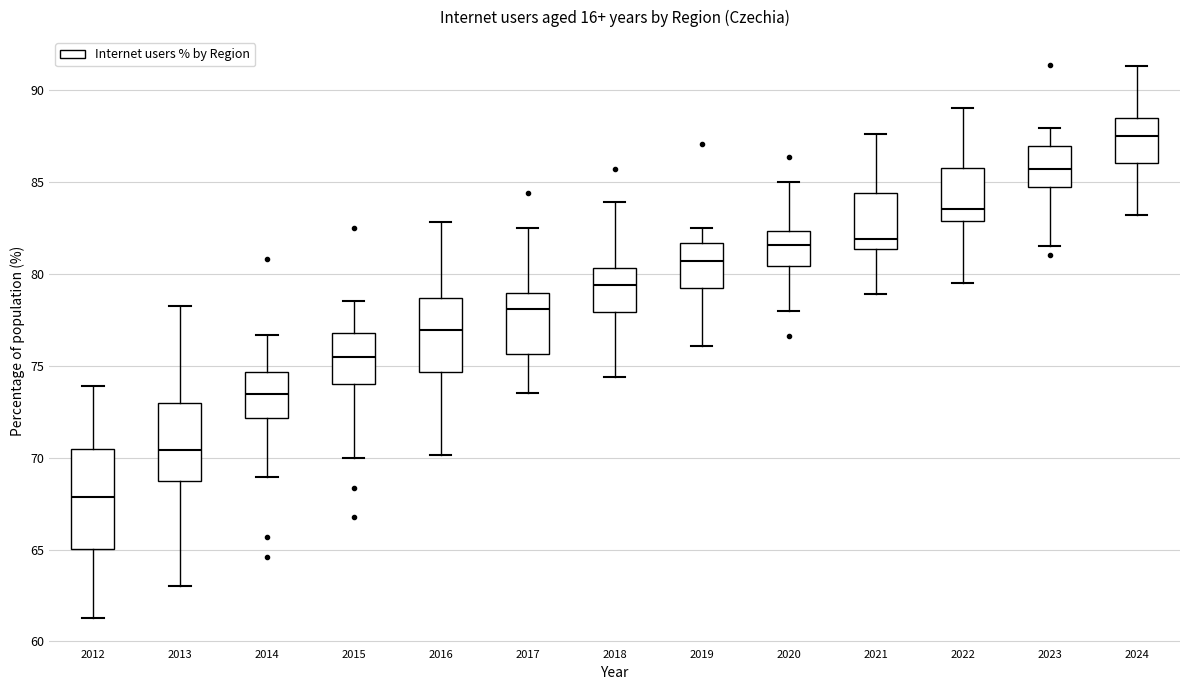

Reading left to right, read every box against the y-axis: the position of its median line, the range the box covers, and the ends of its whiskers. The values are not printed on the chart, so give them approximately, as read against the axis.

2012: median 68.0, box 65.0 to 70.5, whiskers 61.5 to 74.0
2013: median 70.5, box 68.5 to 73.0, whiskers 63.0 to 78.5
2014: median 73.5, box 72.0 to 74.5, whiskers 69.0 to 76.5
2015: median 75.5, box 74.0 to 77.0, whiskers 70.0 to 78.5
2016: median 77.0, box 74.5 to 78.5, whiskers 70.0 to 83.0
2017: median 78.0, box 75.5 to 79.0, whiskers 73.5 to 82.5
2018: median 79.5, box 78.0 to 80.5, whiskers 74.5 to 84.0
2019: median 80.5, box 79.5 to 81.5, whiskers 76.0 to 82.5
2020: median 81.5, box 80.5 to 82.5, whiskers 78.0 to 85.0
2021: median 82.0, box 81.5 to 84.5, whiskers 79.0 to 87.5
2022: median 83.5, box 83.0 to 86.0, whiskers 79.5 to 89.0
2023: median 85.5, box 85.0 to 87.0, whiskers 81.5 to 88.0
2024: median 87.5, box 86.0 to 88.5, whiskers 83.0 to 91.5